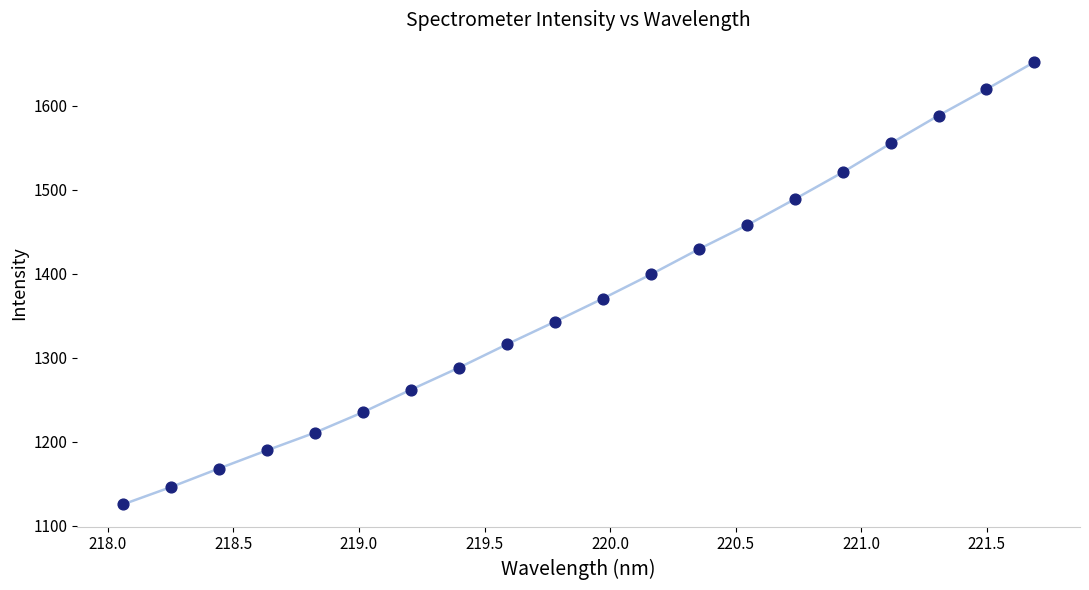

What is the difference between the maximum and minimum values?

526.8